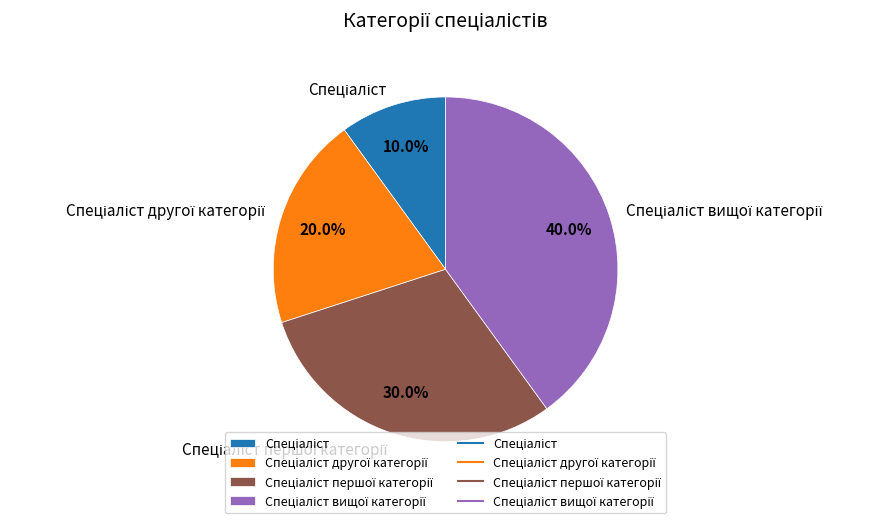

To the nearest percent, what is the difference between the largest and smallest slice percentages?

30%